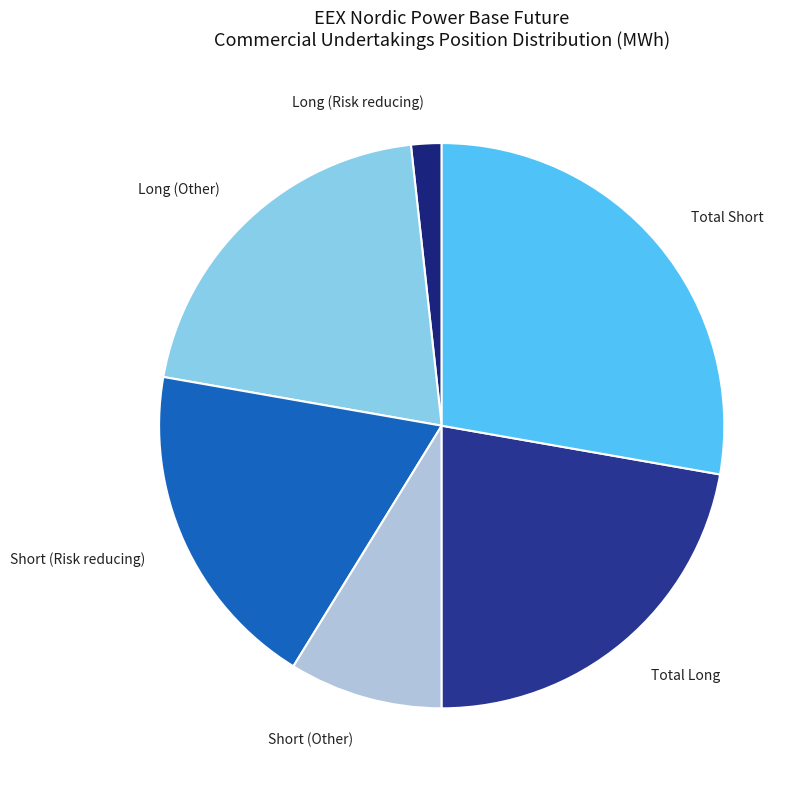

Do Short (Risk reducing) and Total Short together represent more than half of the pie?

No